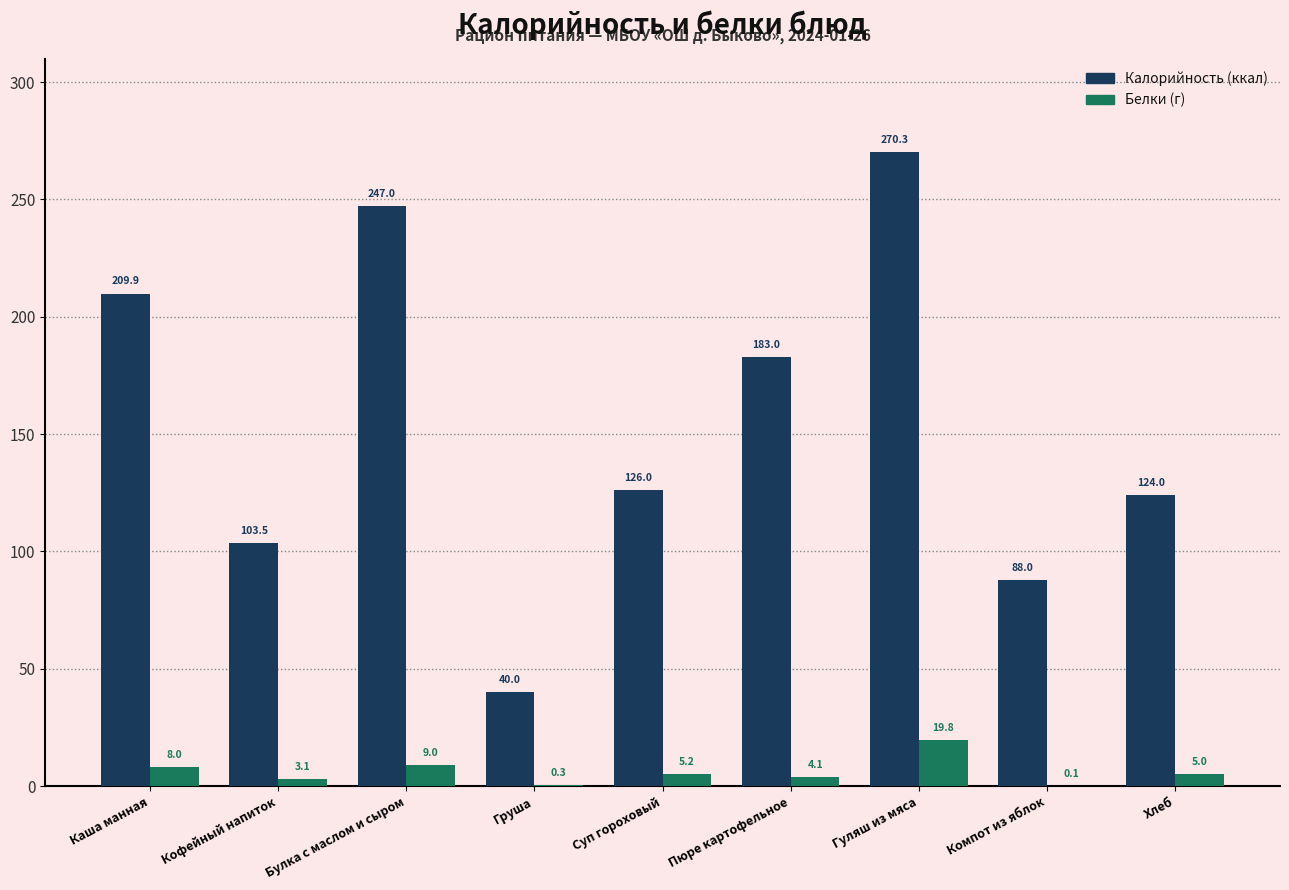

At which category is the sum across all series the highest?

Гуляш из мяса